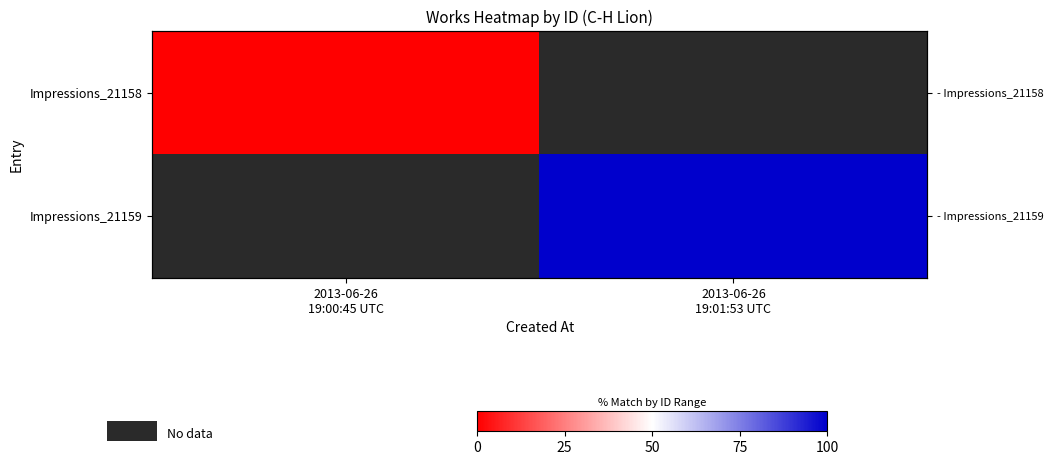

How many distinct data groups are displayed?

2